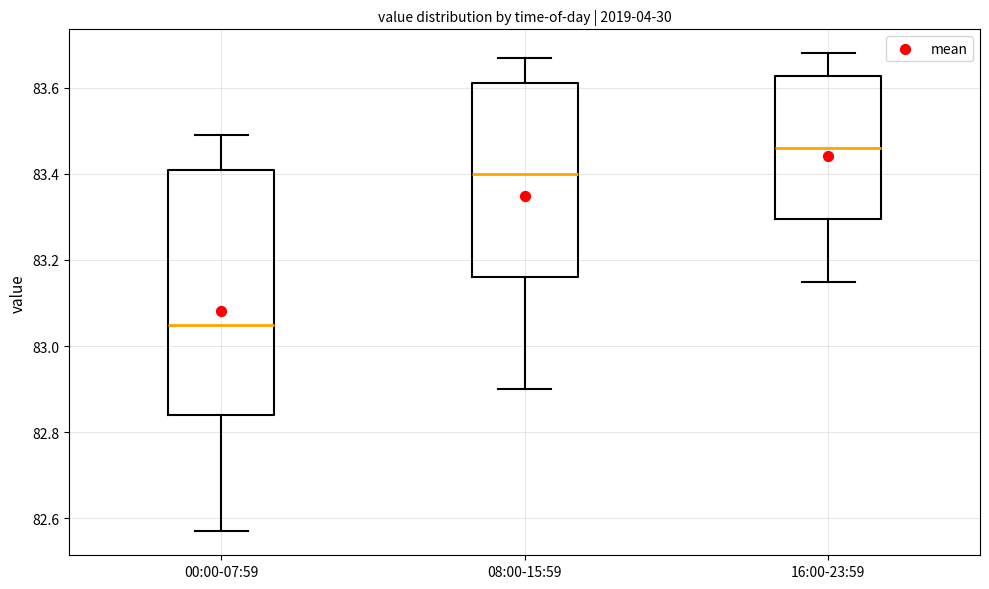

Reading left to right, read every box against the y-axis: the position of its median line, the range the box covers, and the ends of its whiskers. The values are not printed on the chart, so give them approximately, as read against the axis.

00:00-07:59: median 83.06, box 82.84 to 83.42, whiskers 82.58 to 83.50
08:00-15:59: median 83.40, box 83.16 to 83.62, whiskers 82.90 to 83.68
16:00-23:59: median 83.46, box 83.30 to 83.62, whiskers 83.16 to 83.68